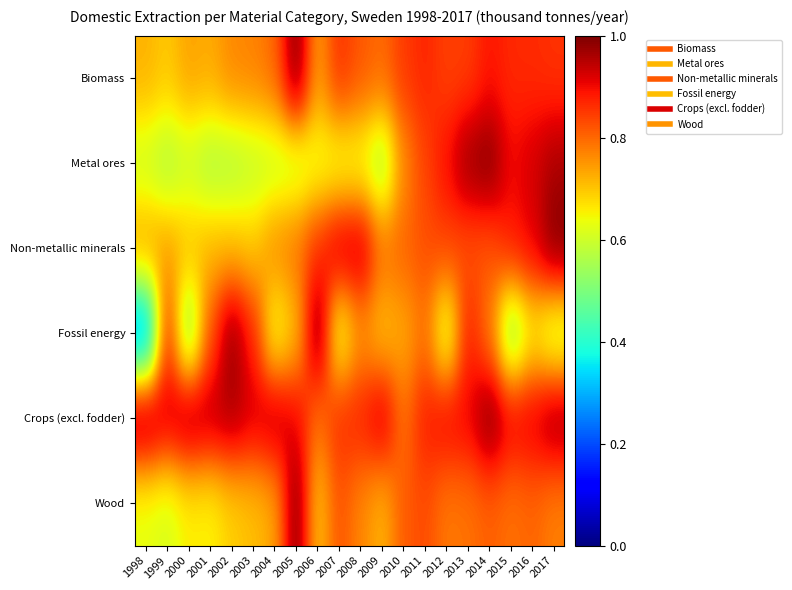

What is the total value across all series at 2007?

4.7